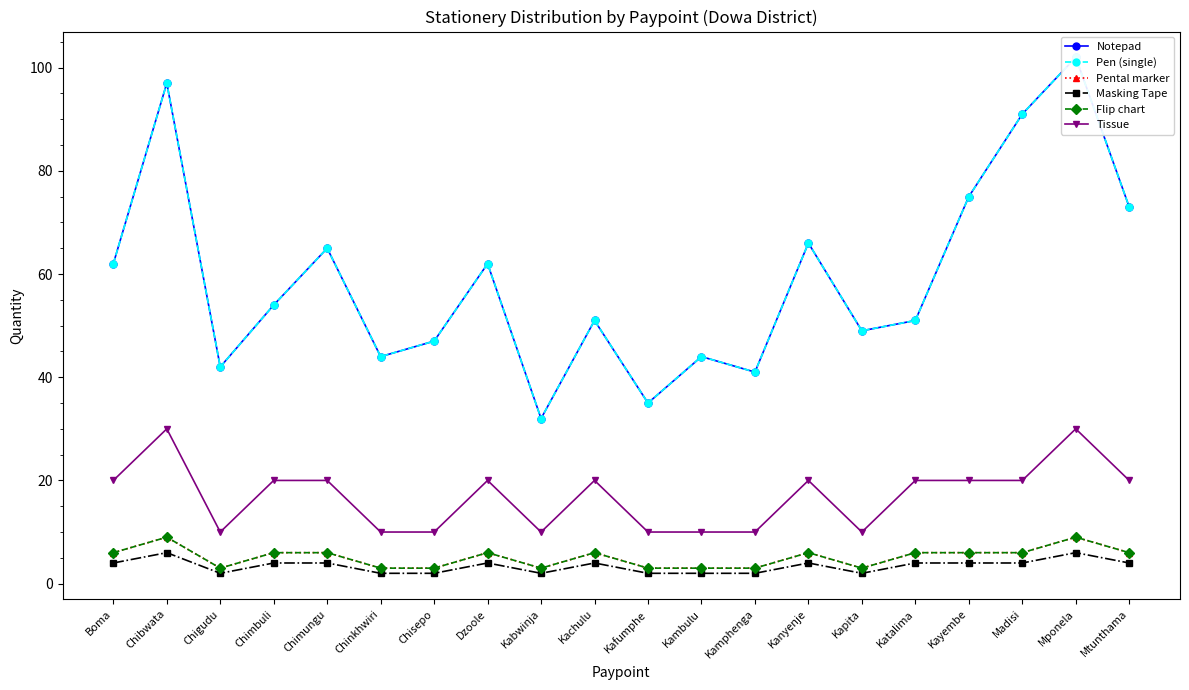

At which category does Pental marker reach its first local valley?

Chigudu